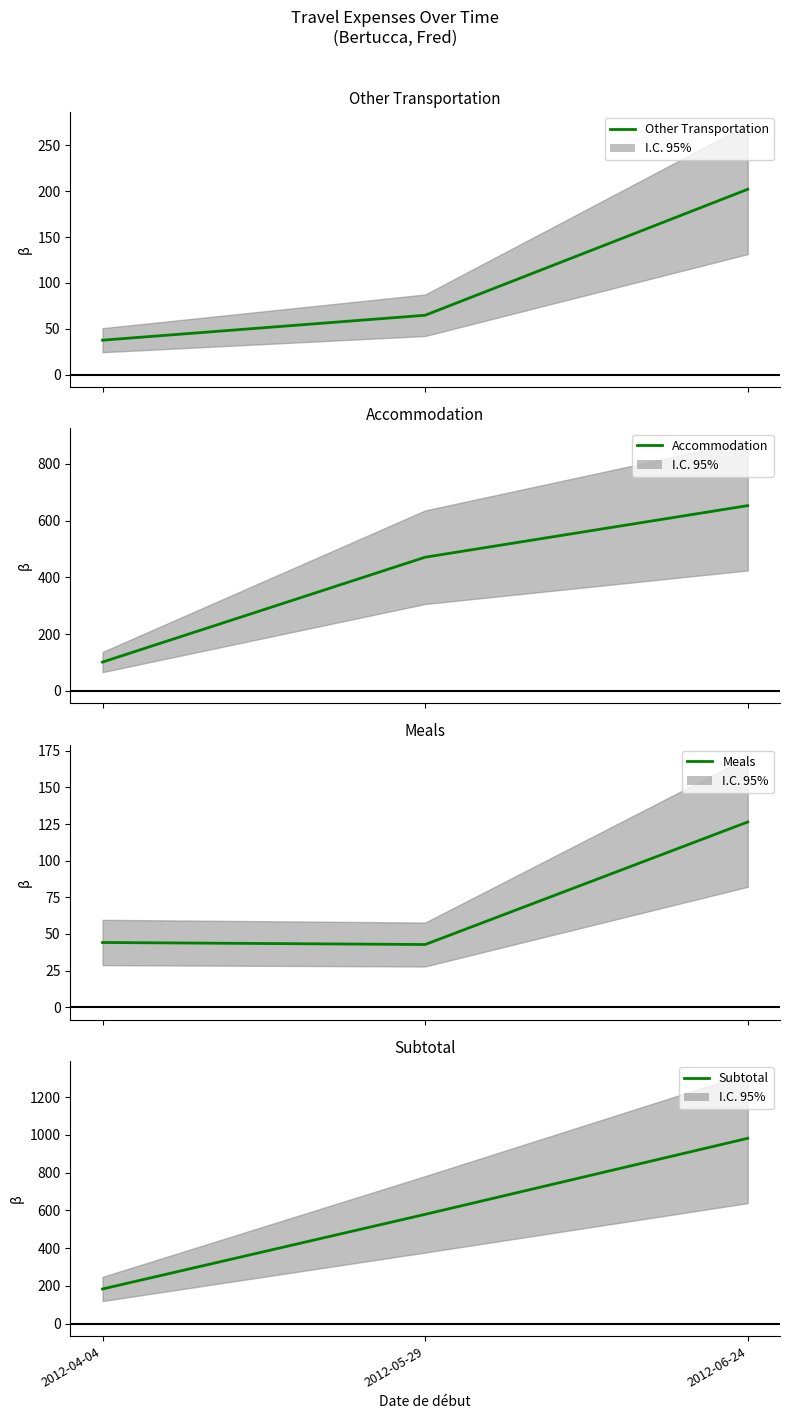

What is the total value across all series at 2012-05-29?

1157.4